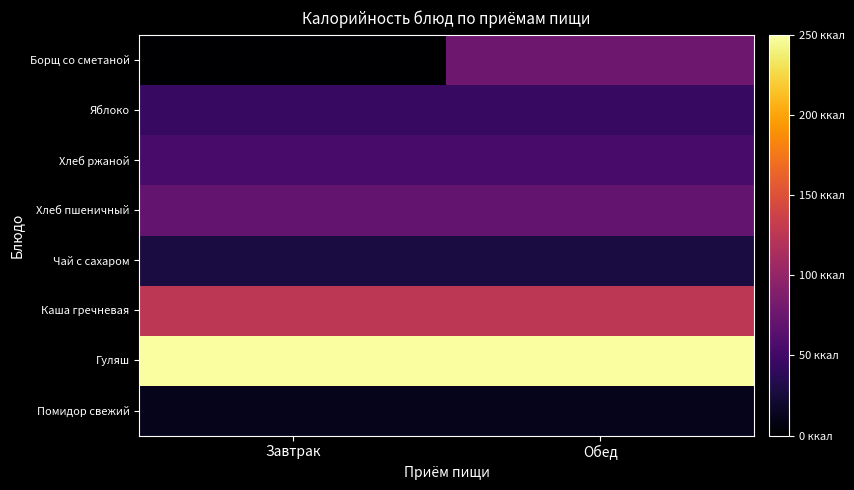

At how many categories does at least one series exceed 161?

2